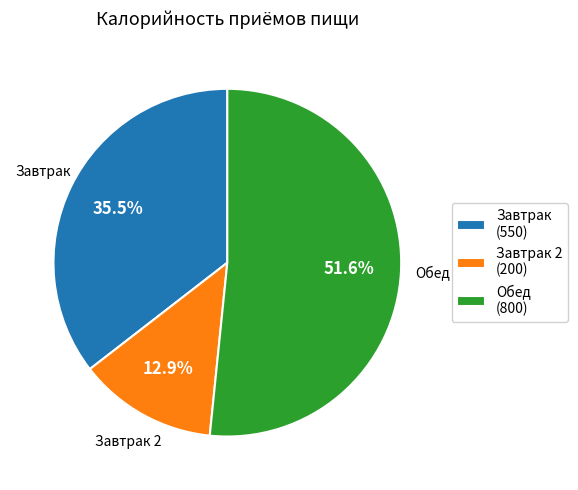

The Обед slice represents 52% of the pie. True or false?

True